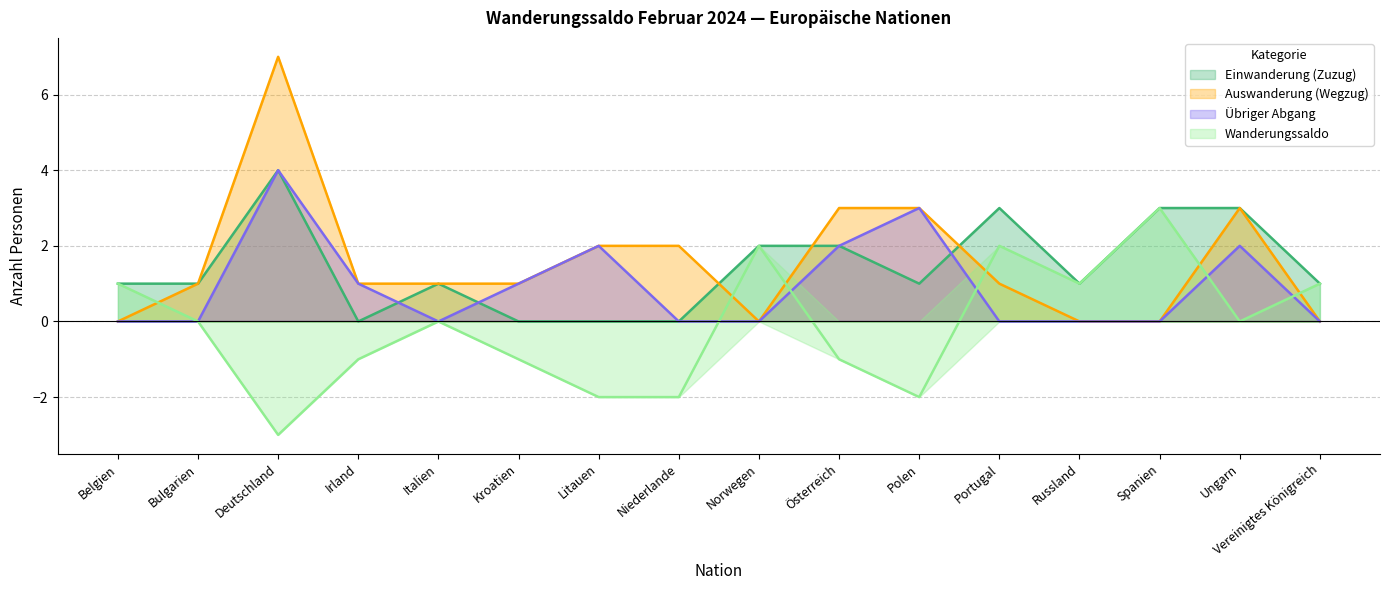

Where does the Auswanderung (Wegzug) series first go above 1?

Deutschland